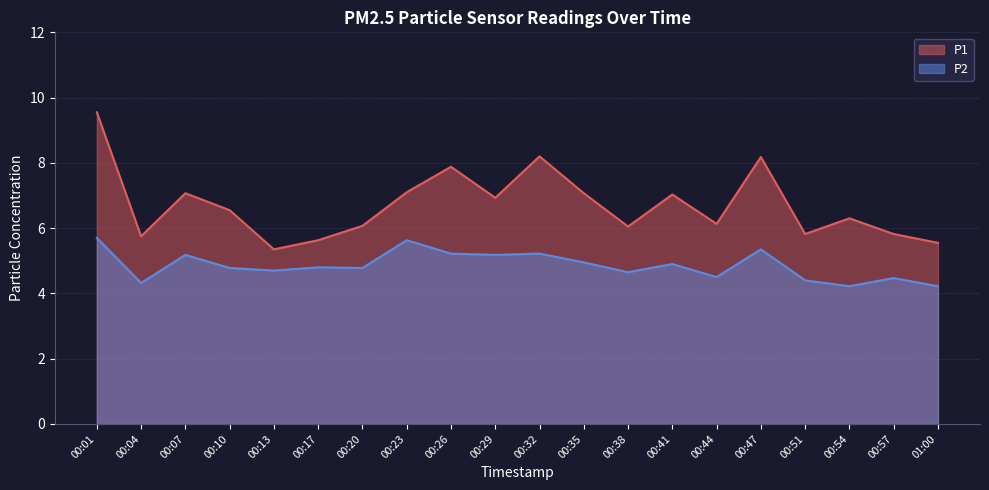

Which has a higher value, 00:20 or 00:26?

00:26